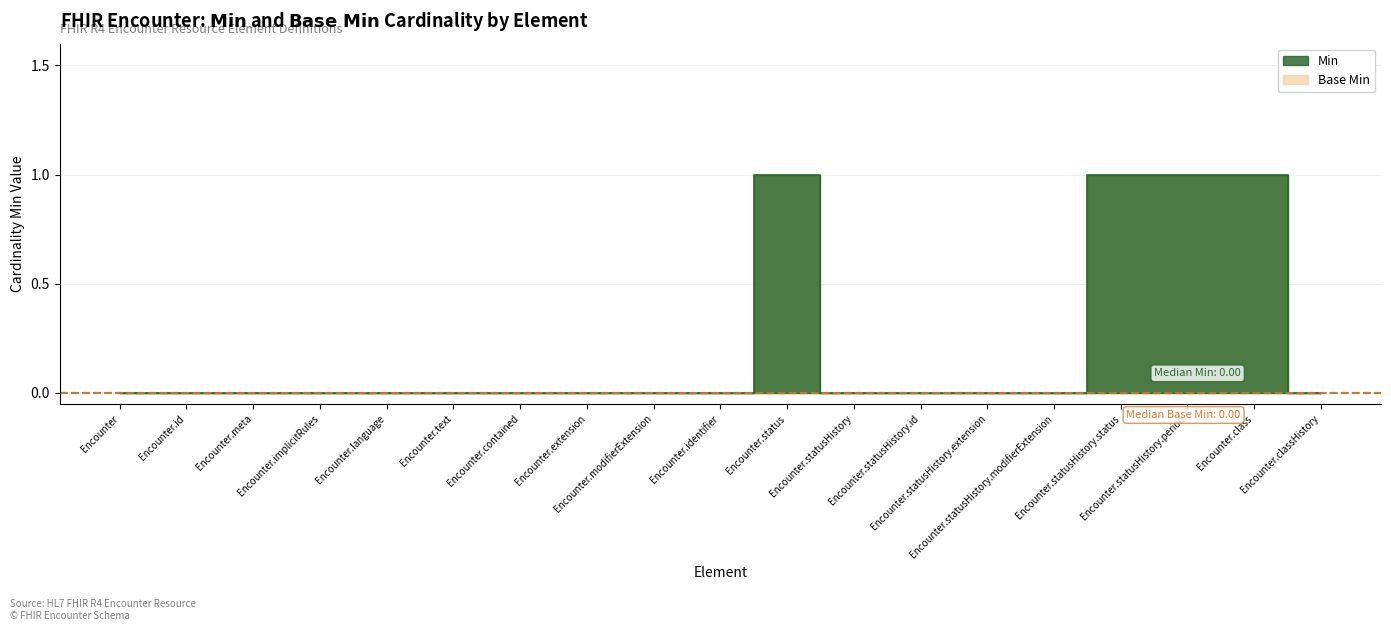

What is the difference between the maximum and minimum values in the Min series?

1